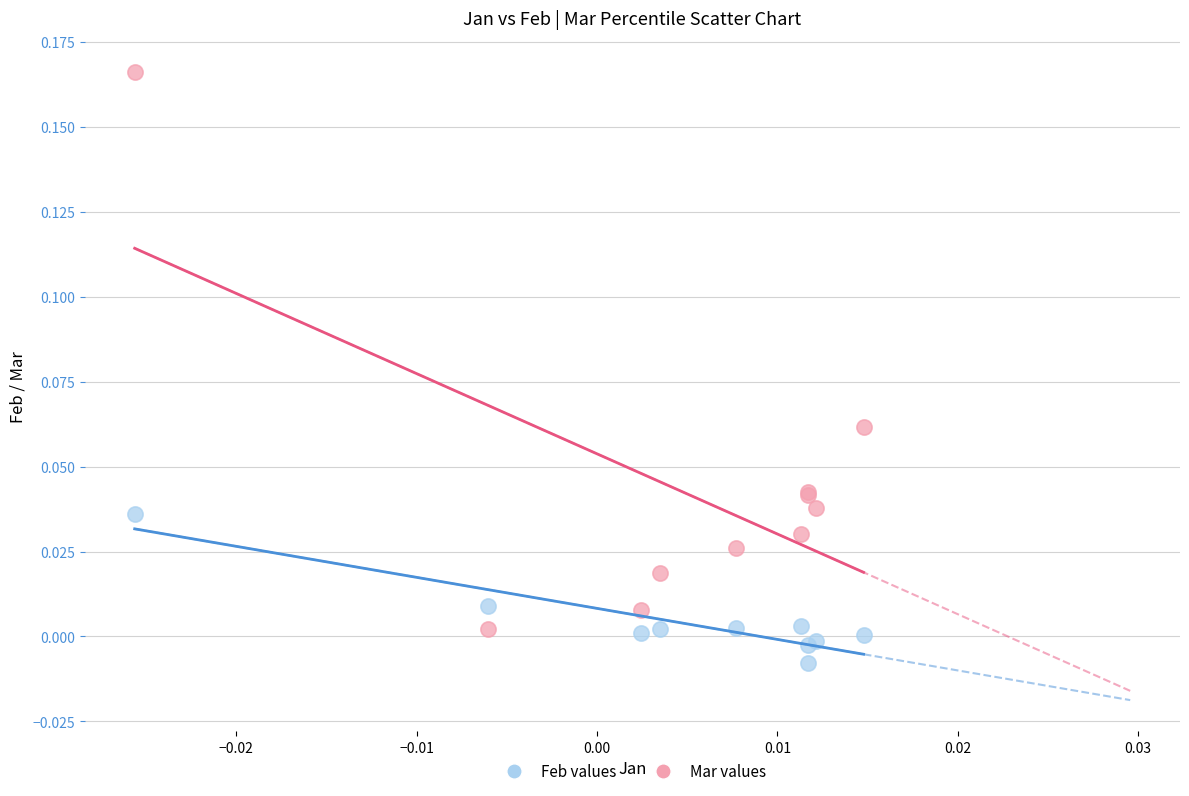

What are all the series names shown in the legend?

Feb values, Mar values